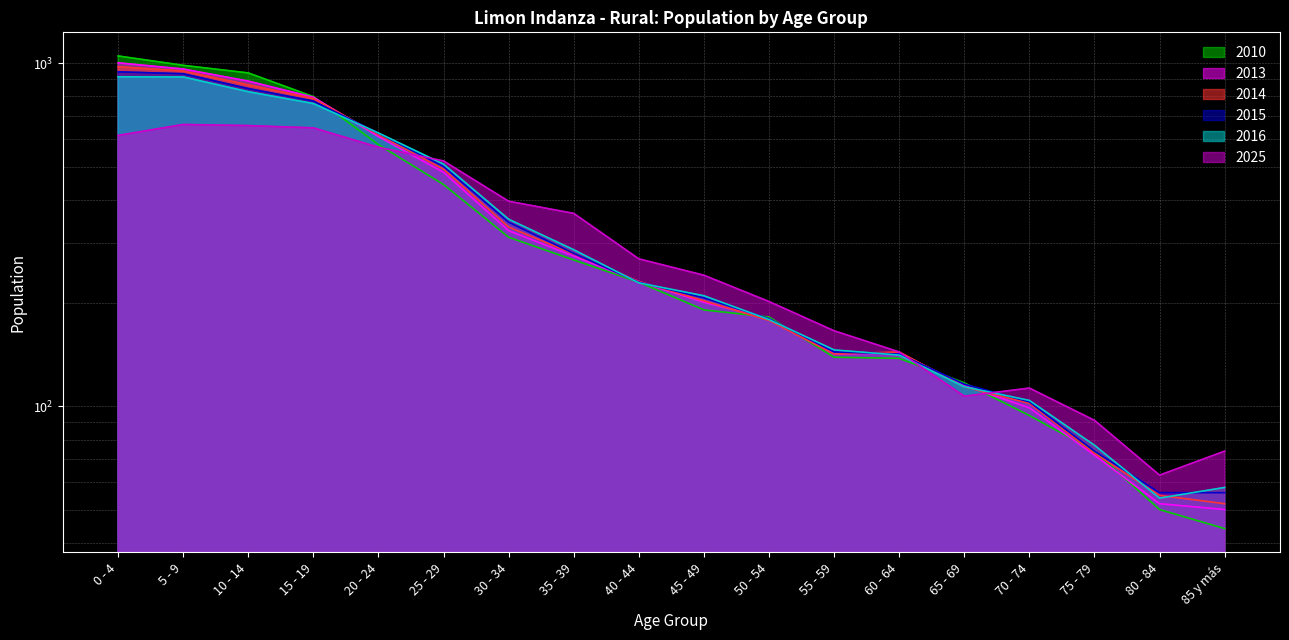

Does the chart display data point markers on the line(s)?

No